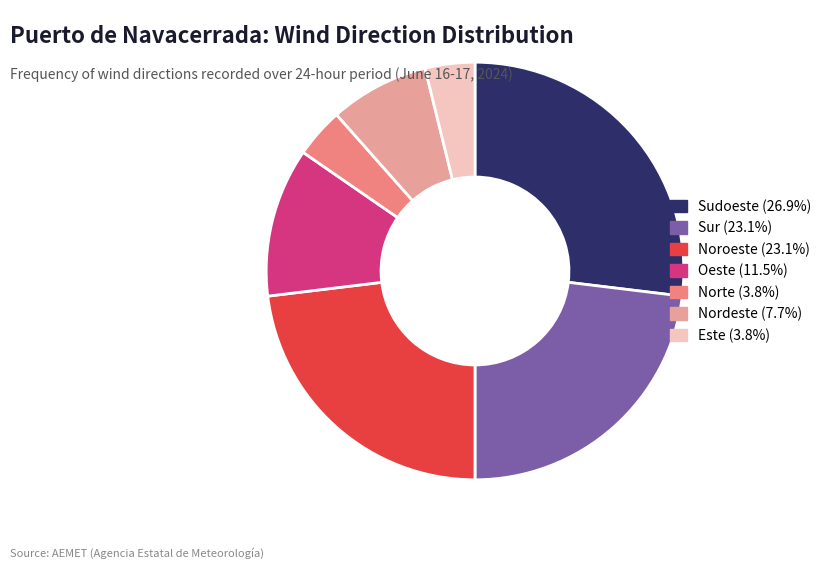

Between Norte and Sur, which is larger?

Sur